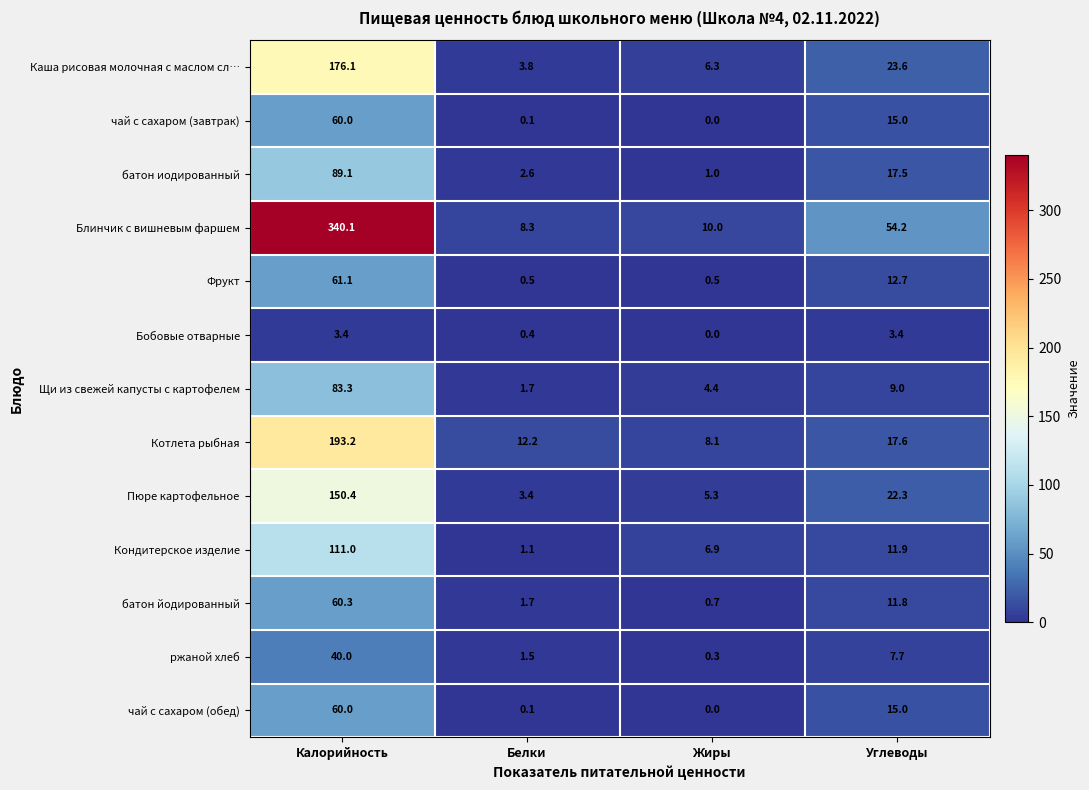

At which label does Котлета рыбная reach its peak?

Калорийность